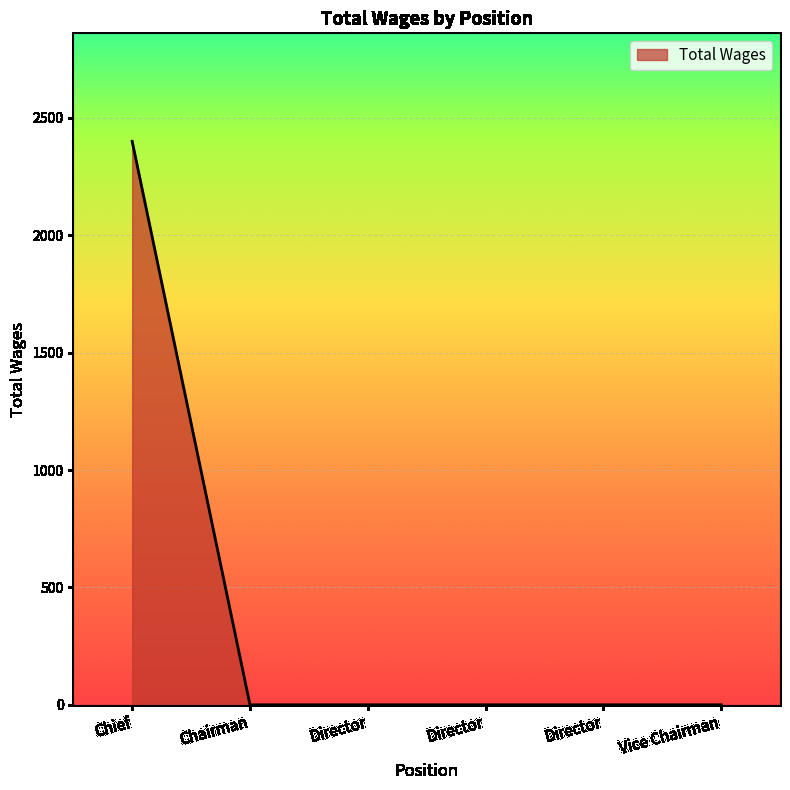

Does the chart have visible grid lines?

Yes